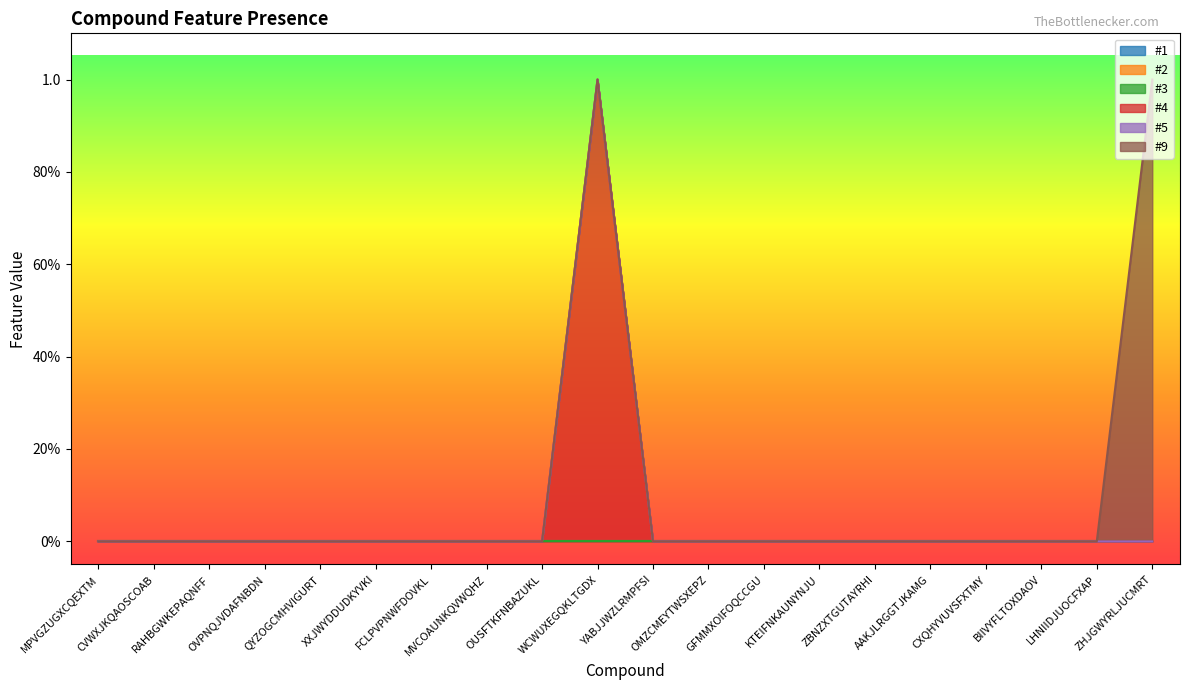

Where is #2 nearest to the value 0?

MPVGZUGXCQEXTM